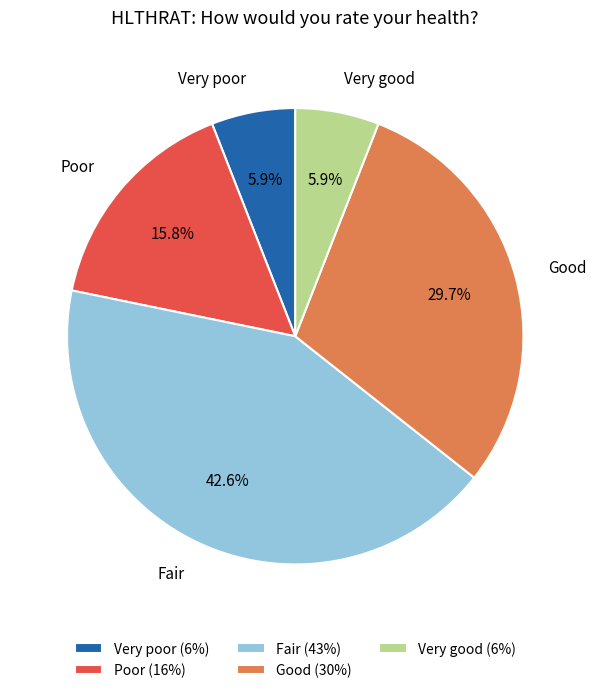

Does Very poor account for over 50% of the chart?

No